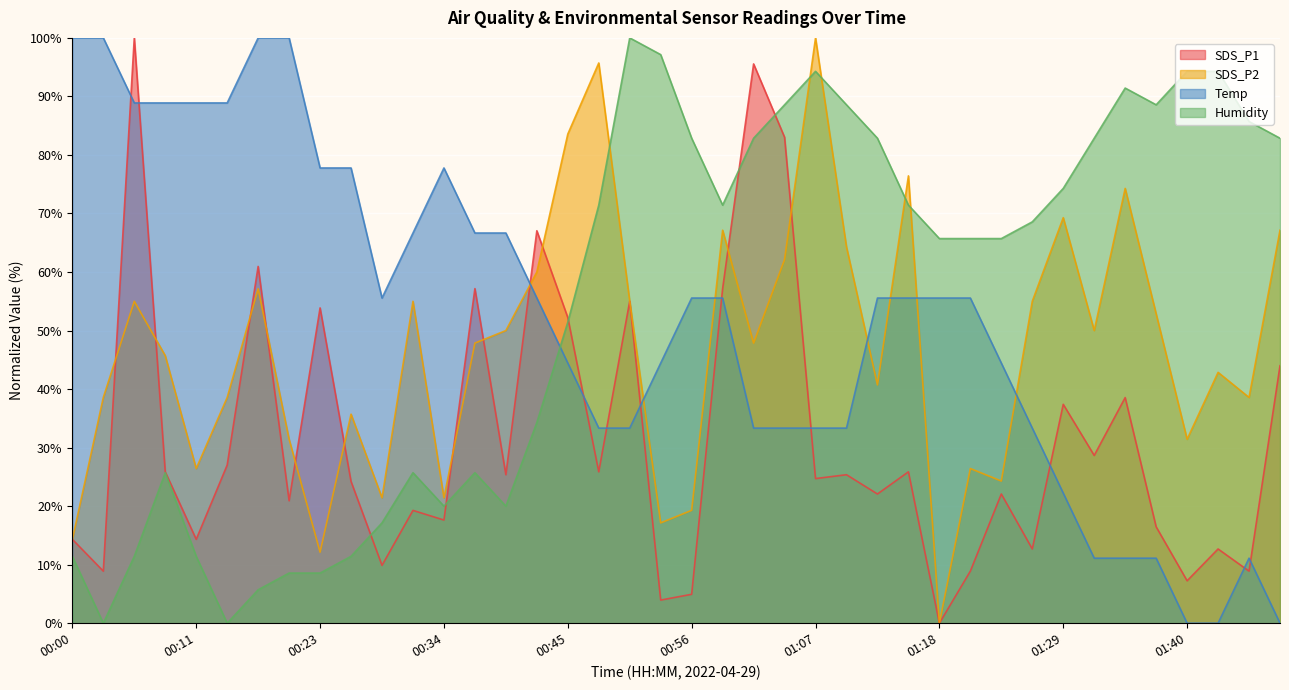

Between which two adjacent categories do Humidity and SDS_P1 first intersect?

00:25 and 00:28